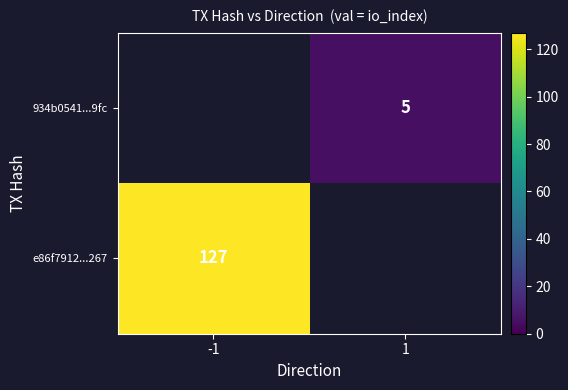

The e86f7912...267 series shows 228 at -1. True or false?

False